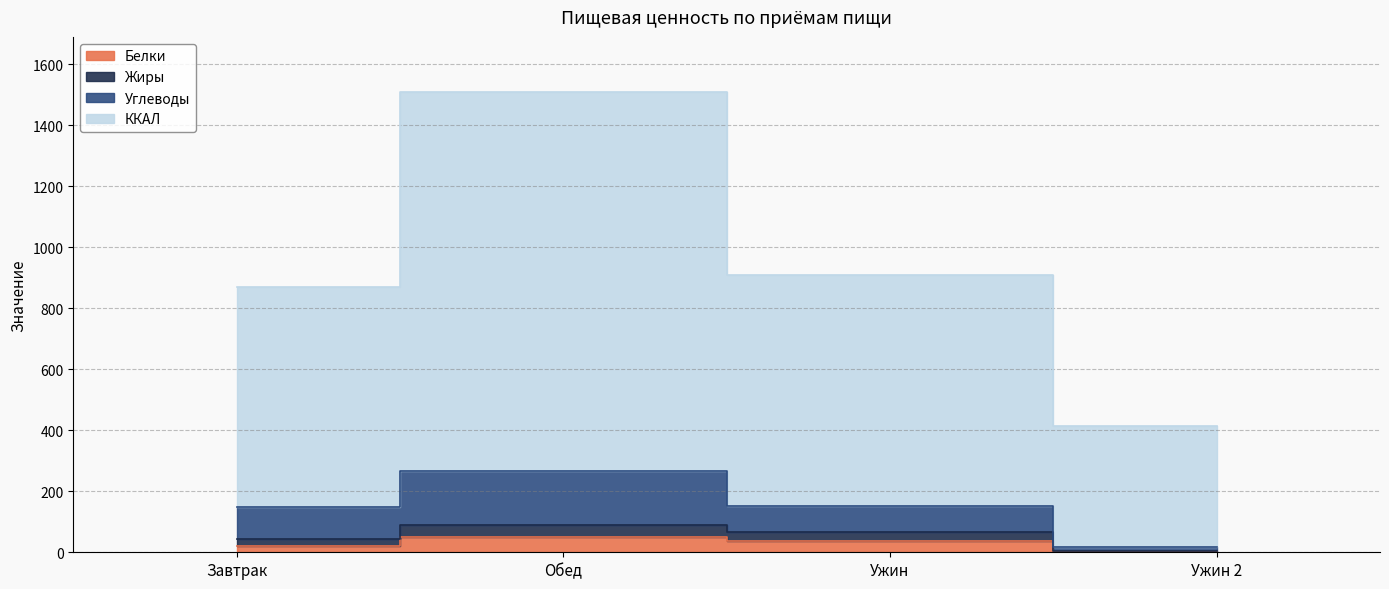

At which category does the chart reach its peak across all series?

Обед